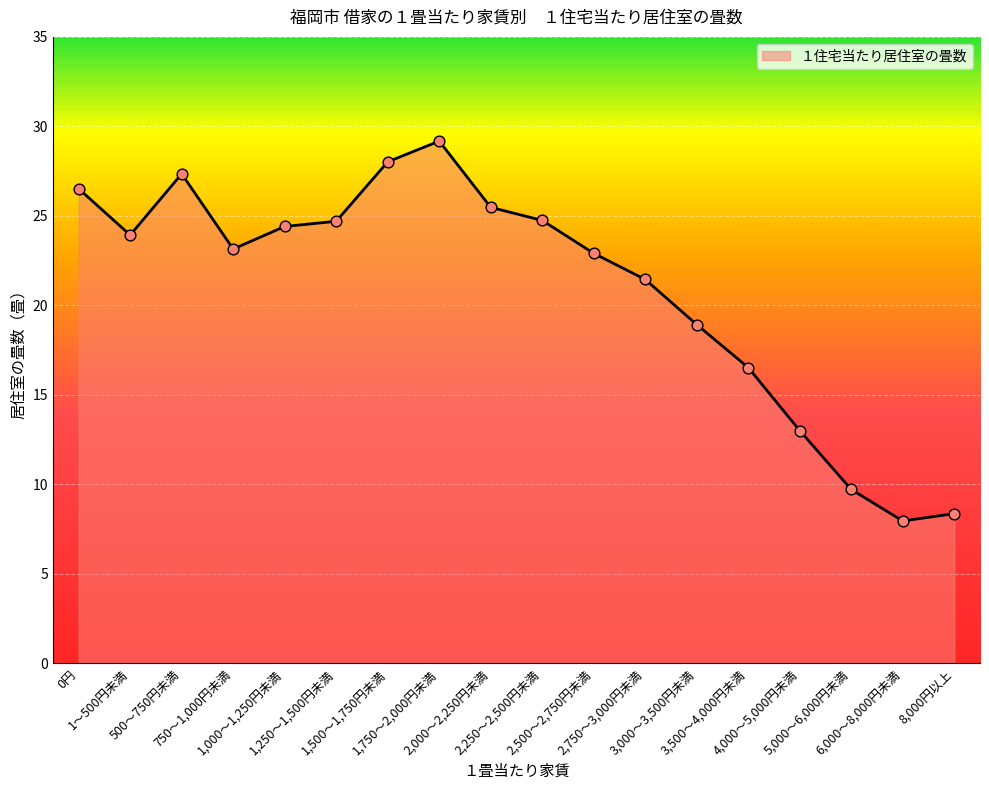

Between 1～500円未満 and 2,750～3,000円未満, which is larger?

1～500円未満